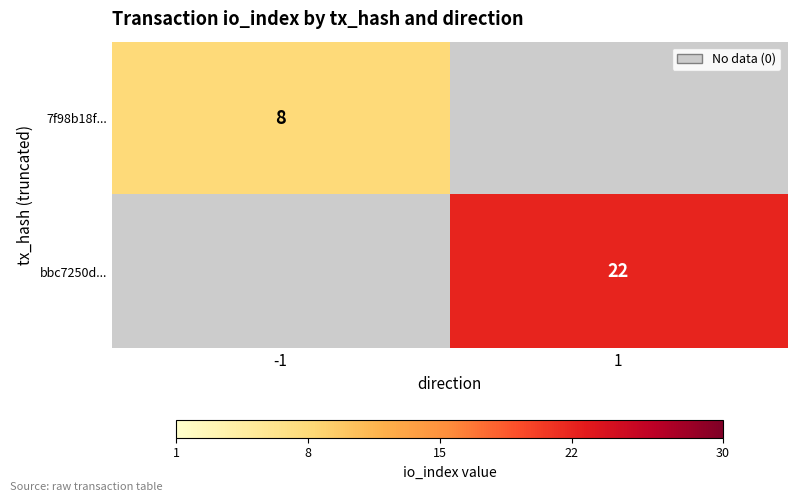

What is the greatest value displayed?

22.0